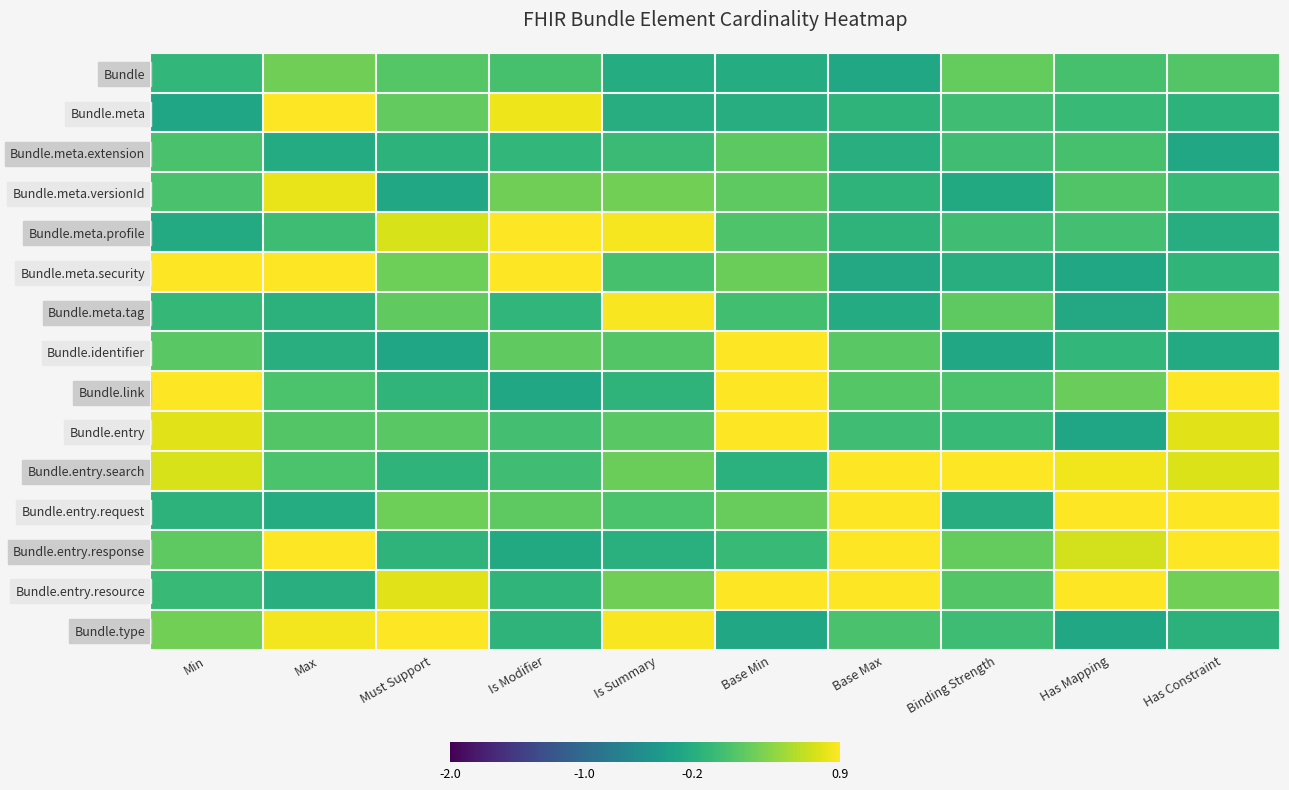

Reading right to left, transcribe all the data shown in this chart.

Bundle: Has Constraint=0.1	Has Mapping=0.1	Binding Strength=0.2	Base Max=-0.3	Base Min=-0.2	Is Summary=-0.2	Is Modifier=0.1	Must Support=0.1	Max=0.3	Min=-0.1
Bundle.meta: Has Constraint=-0.1	Has Mapping=-0.0	Binding Strength=0.0	Base Max=-0.1	Base Min=-0.2	Is Summary=-0.2	Is Modifier=0.8	Must Support=0.2	Max=1.3	Min=-0.3
Bundle.meta.extension: Has Constraint=-0.3	Has Mapping=0.1	Binding Strength=0.0	Base Max=-0.2	Base Min=0.2	Is Summary=-0.0	Is Modifier=-0.1	Must Support=-0.1	Max=-0.2	Min=0.1
Bundle.meta.versionId: Has Constraint=-0.0	Has Mapping=0.1	Binding Strength=-0.2	Base Max=-0.1	Base Min=0.2	Is Summary=0.3	Is Modifier=0.3	Must Support=-0.3	Max=0.8	Min=0.1
Bundle.meta.profile: Has Constraint=-0.2	Has Mapping=0.0	Binding Strength=0.0	Base Max=-0.1	Base Min=0.1	Is Summary=0.9	Is Modifier=1.2	Must Support=0.7	Max=-0.0	Min=-0.2
Bundle.meta.security: Has Constraint=-0.1	Has Mapping=-0.3	Binding Strength=-0.2	Base Max=-0.2	Base Min=0.3	Is Summary=0.1	Is Modifier=1.2	Must Support=0.3	Max=1.2	Min=1.3
Bundle.meta.tag: Has Constraint=0.3	Has Mapping=-0.3	Binding Strength=0.2	Base Max=-0.2	Base Min=0.0	Is Summary=0.9	Is Modifier=-0.1	Must Support=0.2	Max=-0.1	Min=-0.1
Bundle.identifier: Has Constraint=-0.2	Has Mapping=-0.1	Binding Strength=-0.3	Base Max=0.2	Base Min=1.1	Is Summary=0.1	Is Modifier=0.2	Must Support=-0.3	Max=-0.2	Min=0.2
Bundle.link: Has Constraint=1.0	Has Mapping=0.2	Binding Strength=0.1	Base Max=0.1	Base Min=0.9	Is Summary=-0.1	Is Modifier=-0.3	Must Support=-0.1	Max=0.1	Min=1.2
Bundle.entry: Has Constraint=0.8	Has Mapping=-0.3	Binding Strength=-0.0	Base Max=0.0	Base Min=1.0	Is Summary=0.2	Is Modifier=0.0	Must Support=0.2	Max=0.1	Min=0.8
Bundle.entry.search: Has Constraint=0.7	Has Mapping=0.8	Binding Strength=1.2	Base Max=0.9	Base Min=-0.2	Is Summary=0.2	Is Modifier=0.0	Must Support=-0.1	Max=0.1	Min=0.7
Bundle.entry.request: Has Constraint=1.0	Has Mapping=1.2	Binding Strength=-0.2	Base Max=1.2	Base Min=0.2	Is Summary=0.1	Is Modifier=0.2	Must Support=0.3	Max=-0.2	Min=-0.1
Bundle.entry.response: Has Constraint=1.0	Has Mapping=0.7	Binding Strength=0.2	Base Max=1.2	Base Min=-0.0	Is Summary=-0.2	Is Modifier=-0.2	Must Support=-0.1	Max=1.2	Min=0.2
Bundle.entry.resource: Has Constraint=0.3	Has Mapping=0.9	Binding Strength=0.1	Base Max=1.0	Base Min=0.9	Is Summary=0.3	Is Modifier=-0.1	Must Support=0.8	Max=-0.2	Min=-0.0
Bundle.type: Has Constraint=-0.1	Has Mapping=-0.3	Binding Strength=0.0	Base Max=0.1	Base Min=-0.3	Is Summary=0.9	Is Modifier=-0.1	Must Support=1.0	Max=0.9	Min=0.3